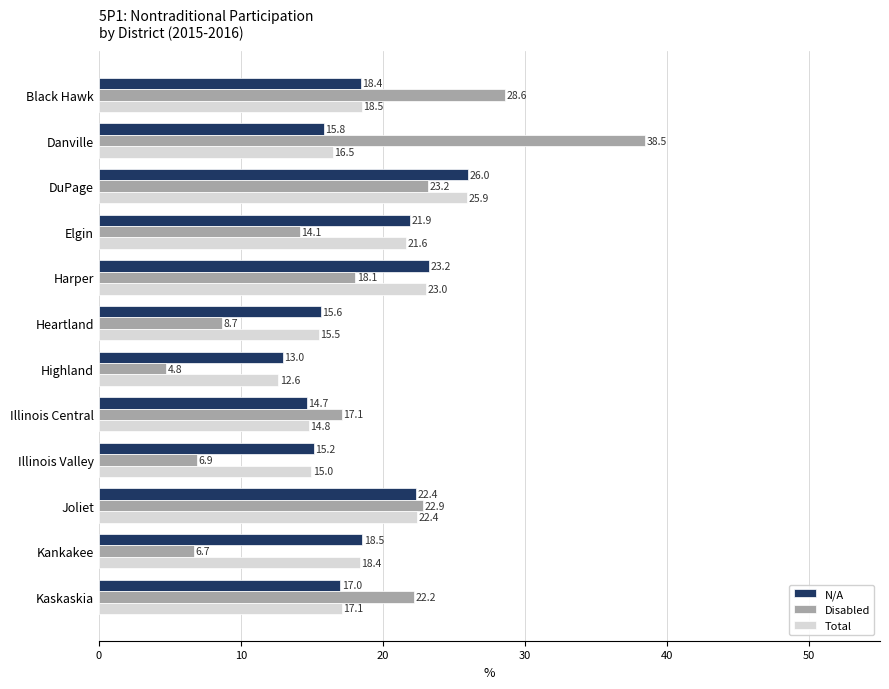

What is the sum of all N/A values?

221.7